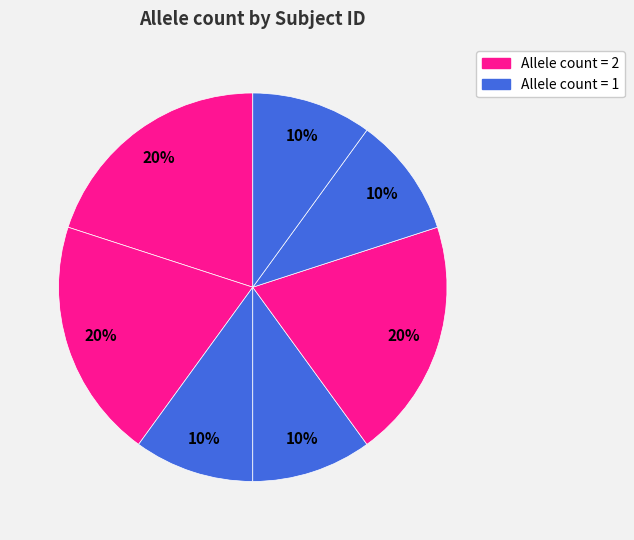

To the nearest percent, what is the average slice percentage?

14%